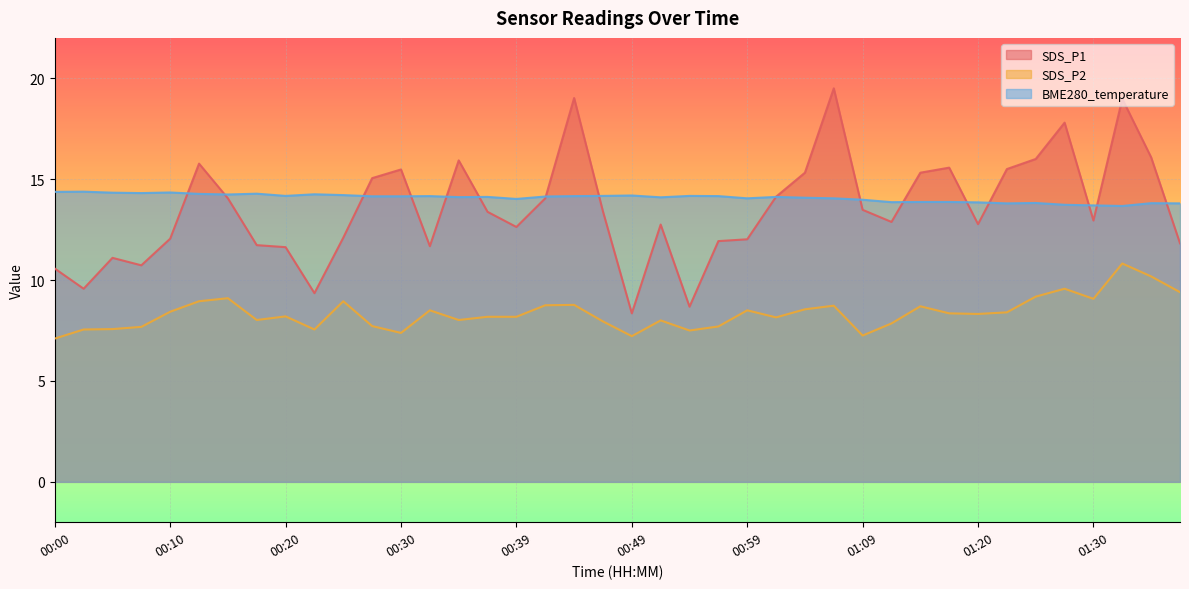

How many data points in BME280_temperature are less than 14?

12